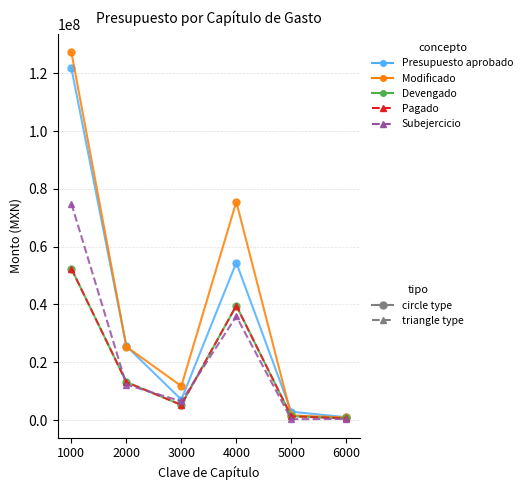

Is this an area chart (filled region under the line)?

No